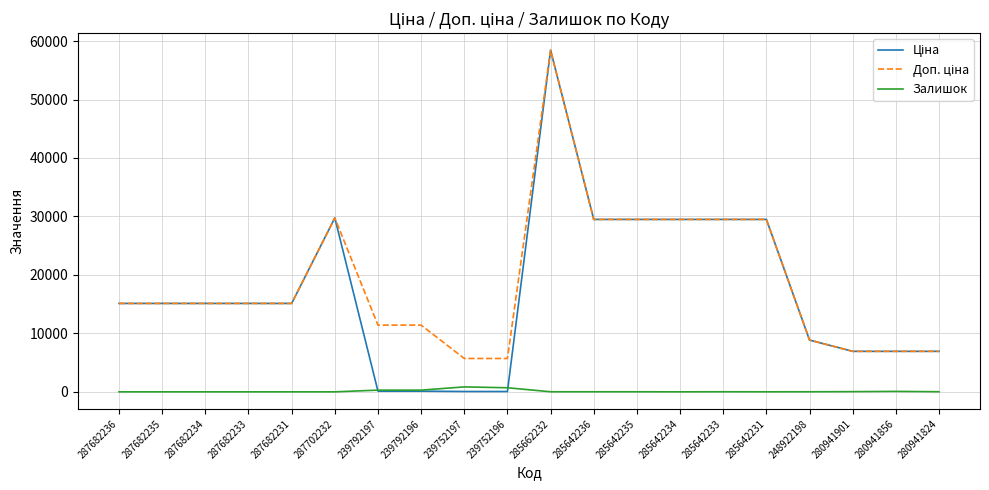

At which category is the sum across all series the highest?

285662232